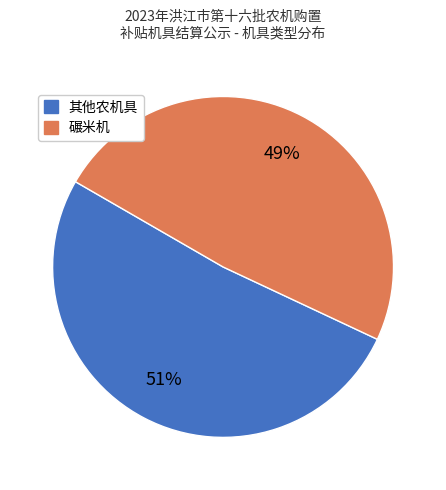

Does any single category account for the majority?

Yes